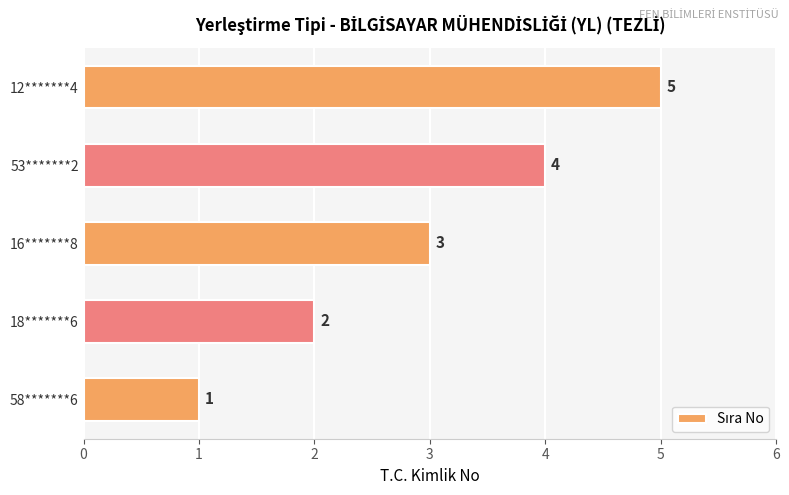

What is the maximum value shown in the chart?

5